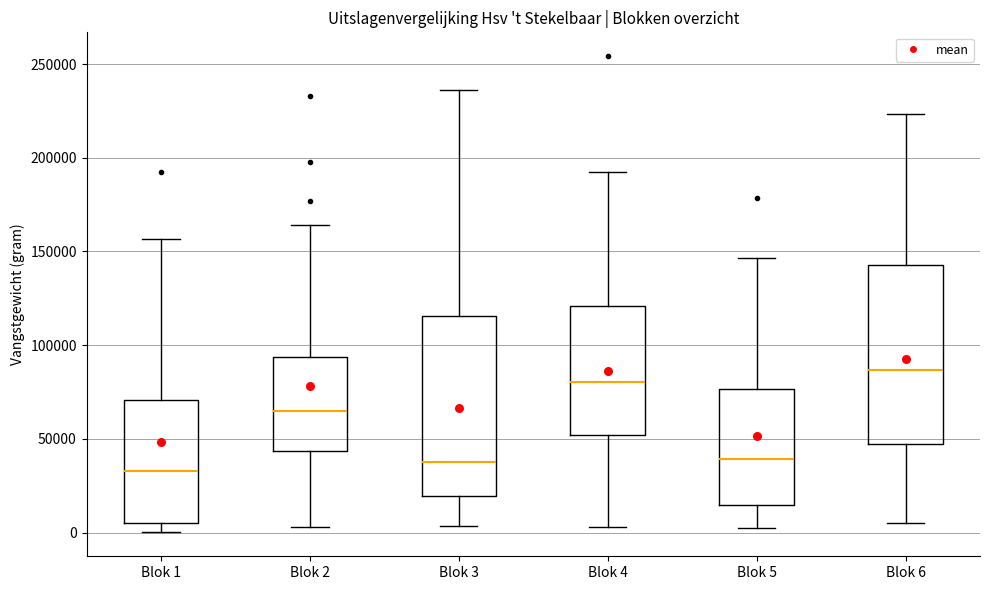

Reading left to right, read every box against the y-axis: the position of its median line, the range the box covers, and the ends of its whiskers. The values are not printed on the chart, so give them approximately, as read against the axis.

Blok 1: median 35000, box 5000 to 70000, whiskers 0 to 155000
Blok 2: median 65000, box 45000 to 95000, whiskers 5000 to 165000
Blok 3: median 40000, box 20000 to 115000, whiskers 5000 to 235000
Blok 4: median 80000, box 50000 to 120000, whiskers 5000 to 195000
Blok 5: median 40000, box 15000 to 75000, whiskers 0 to 145000
Blok 6: median 85000, box 45000 to 145000, whiskers 5000 to 225000